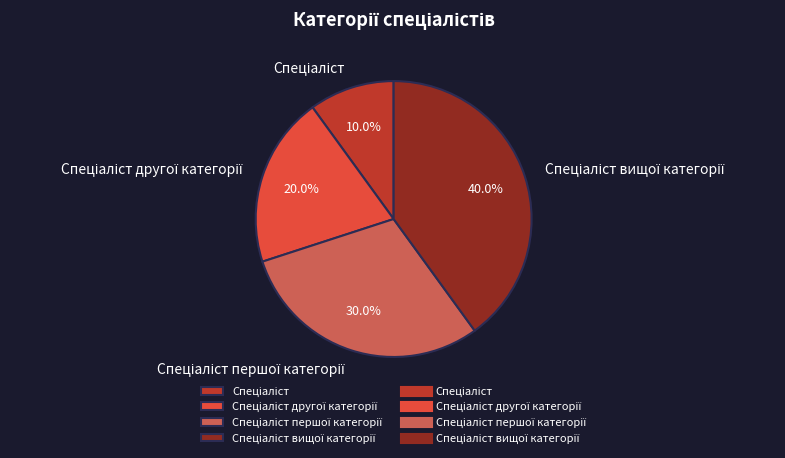

Is there a majority slice in this chart?

No